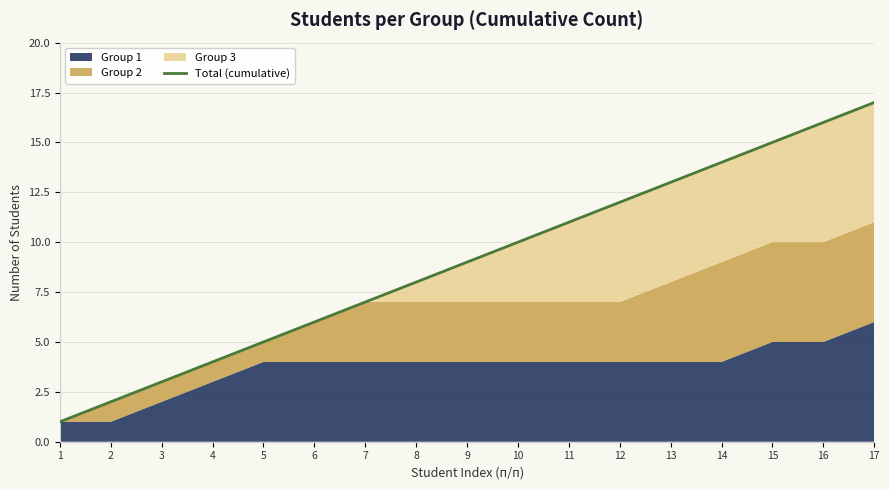

List the labels in order of value, largest first.

17, 16, 15, 14, 13, 12, 11, 10, 9, 8, 7, 6, 5, 4, 3, 2, 1